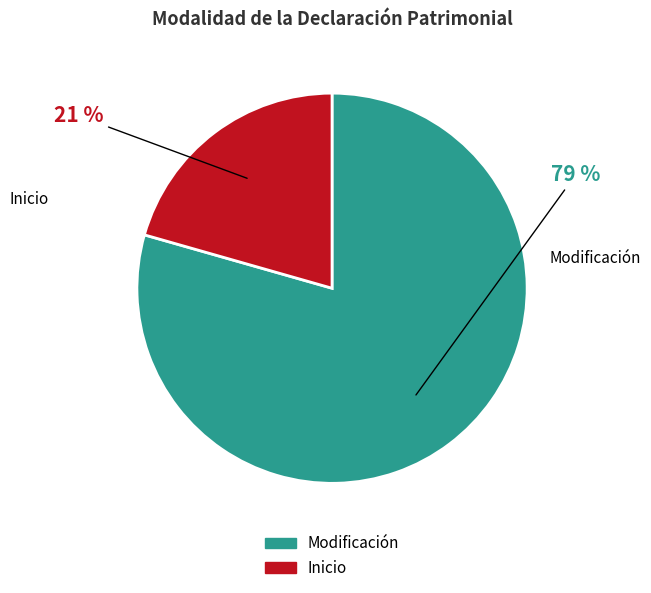

How many segments does this pie chart have?

2